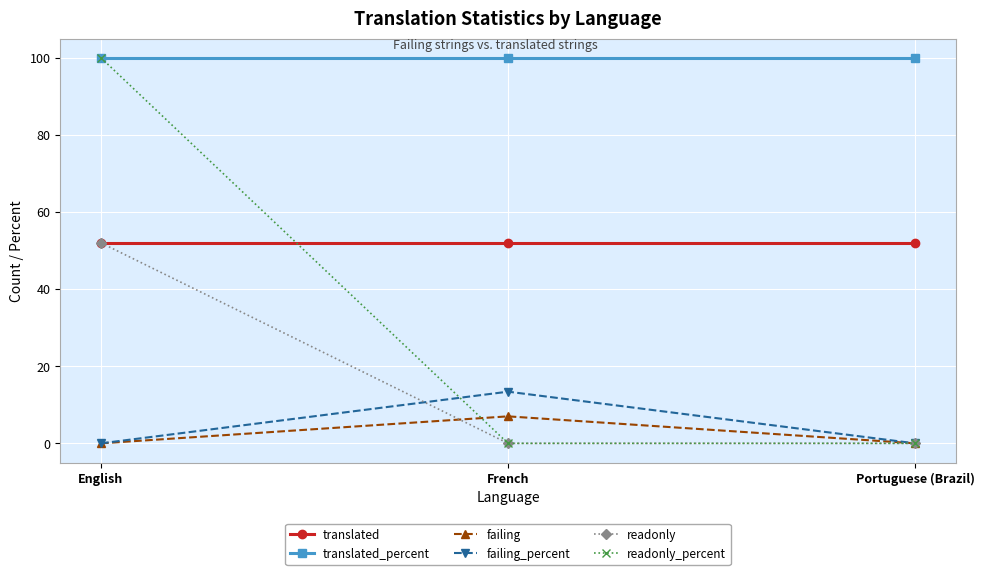

Reading left to right, what are all the values shown in this chart?

translated: English=52.0	French=52.0	Portuguese (Brazil)=52.0
translated_percent: English=100.0	French=100.0	Portuguese (Brazil)=100.0
failing: English=0.0	French=7.0	Portuguese (Brazil)=0.0
failing_percent: English=0.0	French=13.4	Portuguese (Brazil)=0.0
readonly: English=52.0	French=0.0	Portuguese (Brazil)=0.0
readonly_percent: English=100.0	French=0.0	Portuguese (Brazil)=0.0